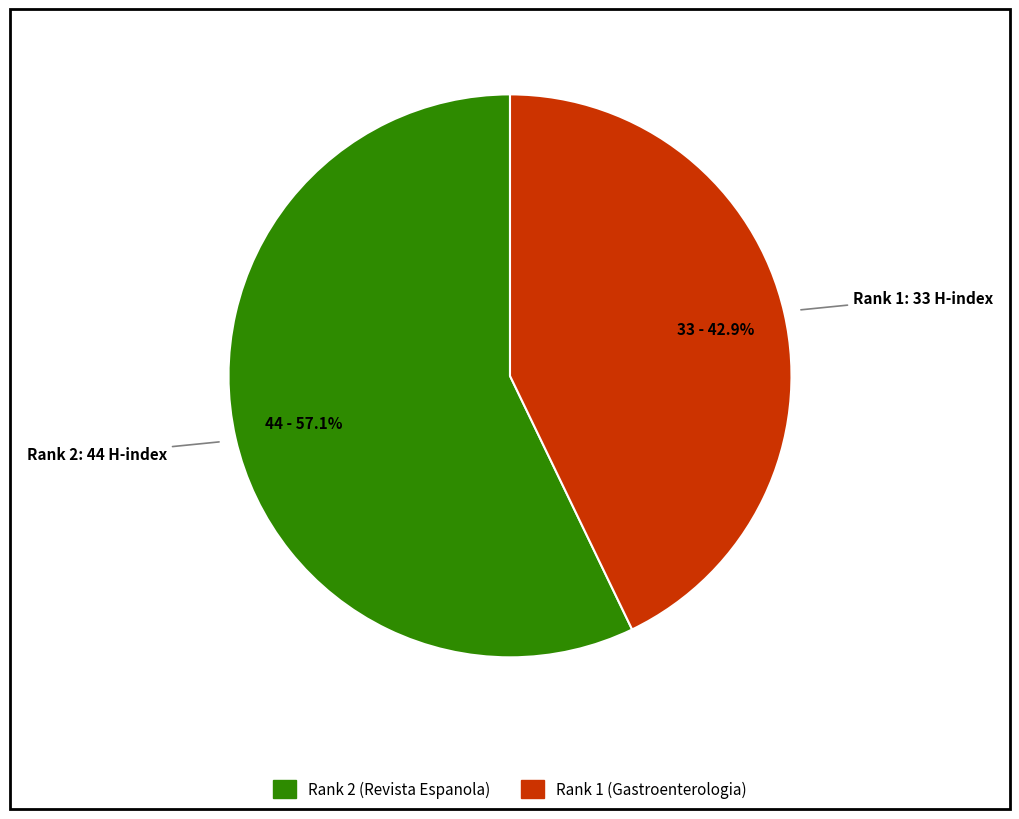

What percentage is NOT represented by Rank 2: 44 H-index?

42.9%